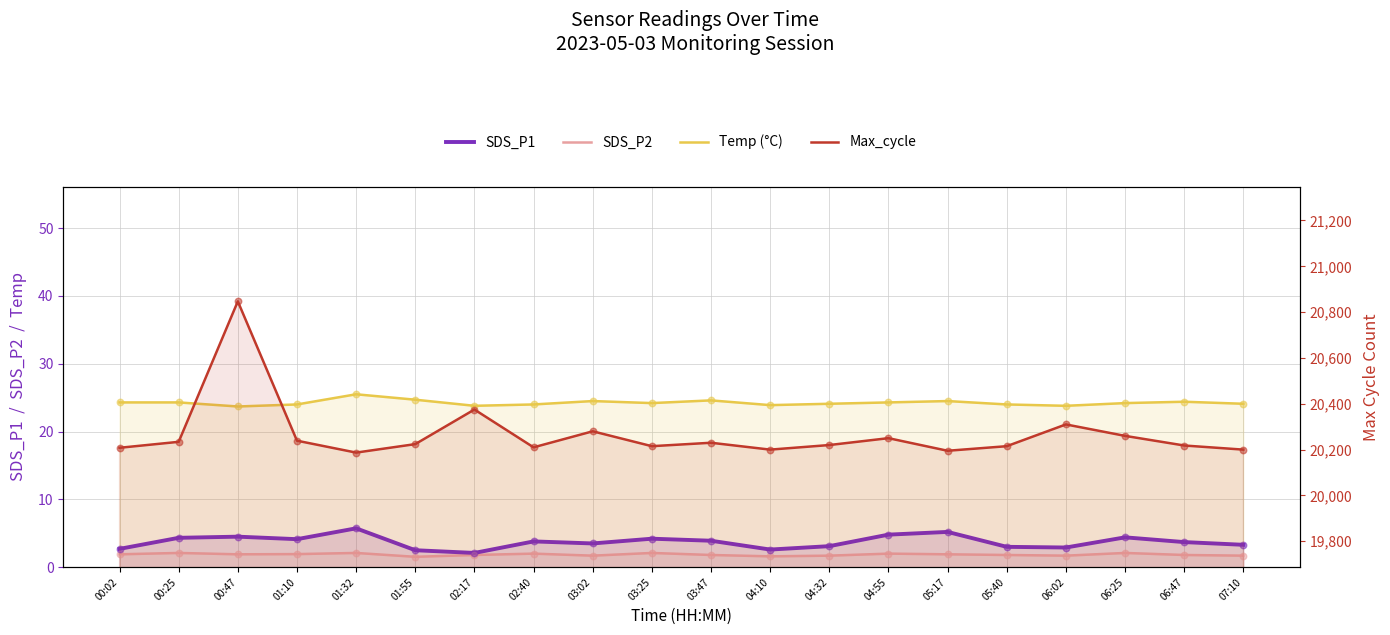

Which series reaches the maximum Y coordinate?

Max_cycle